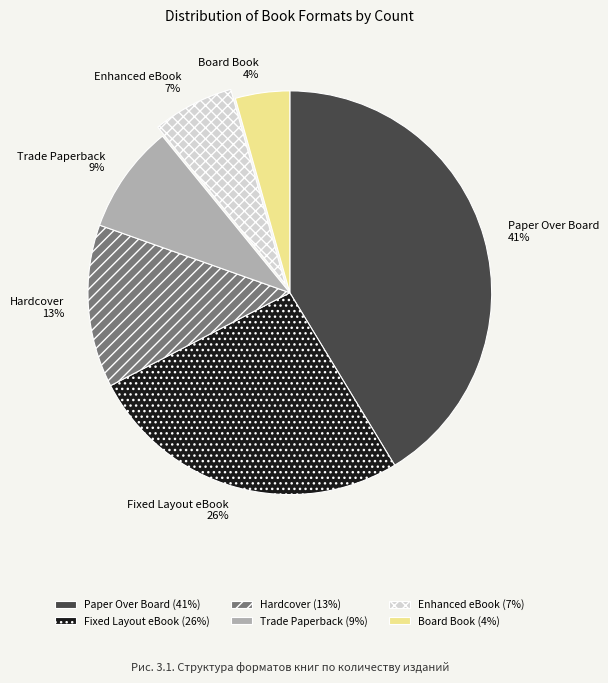

Rank the categories by value from lowest to highest.

Board Book, Enhanced eBook, Trade Paperback, Hardcover, Fixed Layout eBook, Paper Over Board